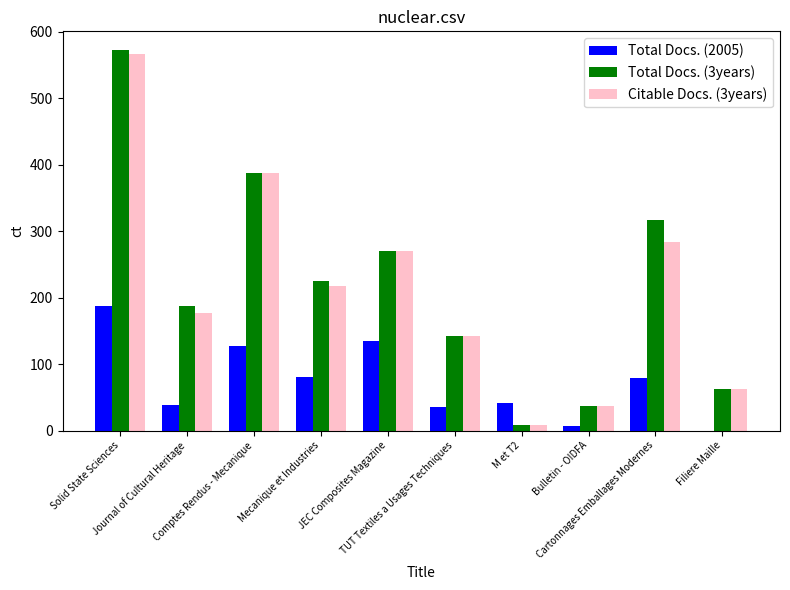

Count the number of data series in this chart.

3